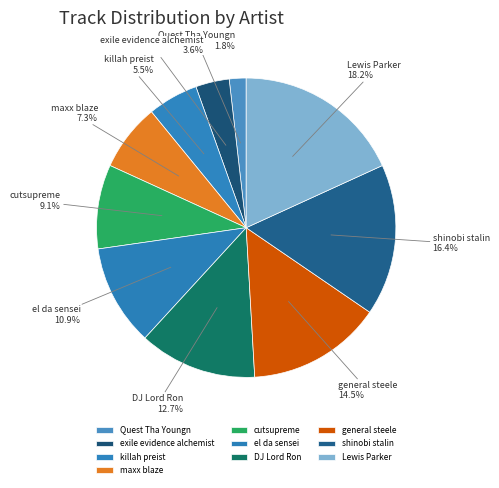

How many segments does this pie chart have?

10